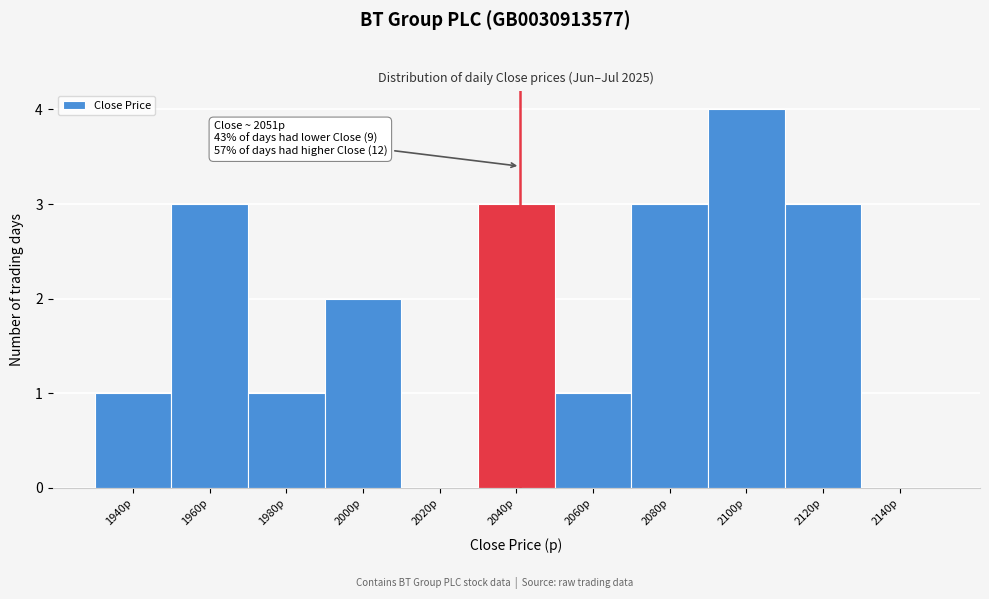

Reading left to right, what are all the values shown in this chart?

1940p=1	1960p=3	1980p=1	2000p=2	2020p=0	2040p=3	2060p=1	2080p=3	2100p=4	2120p=3	2140p=0